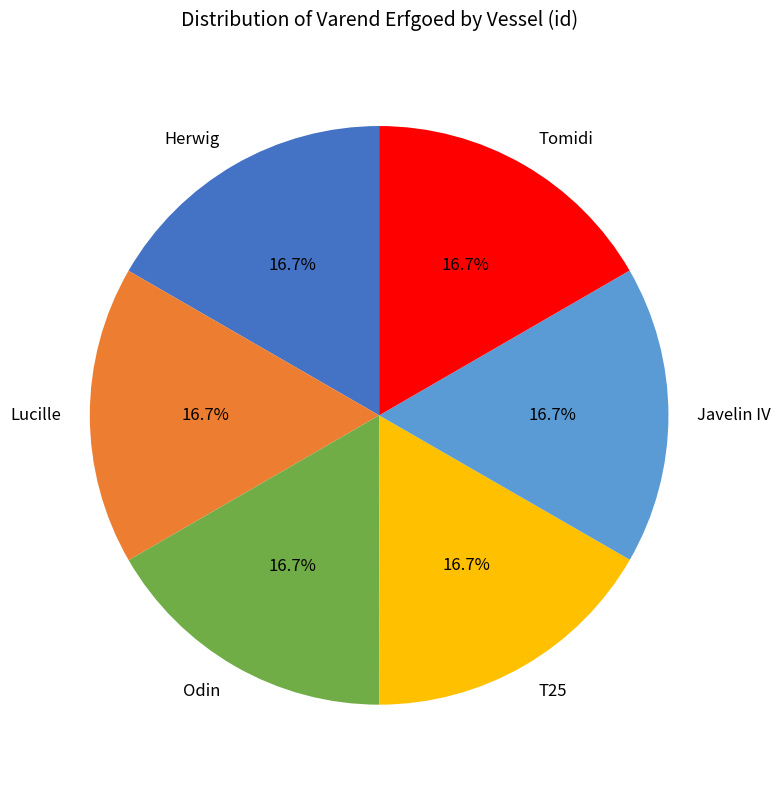

How many slices are in this pie chart?

6